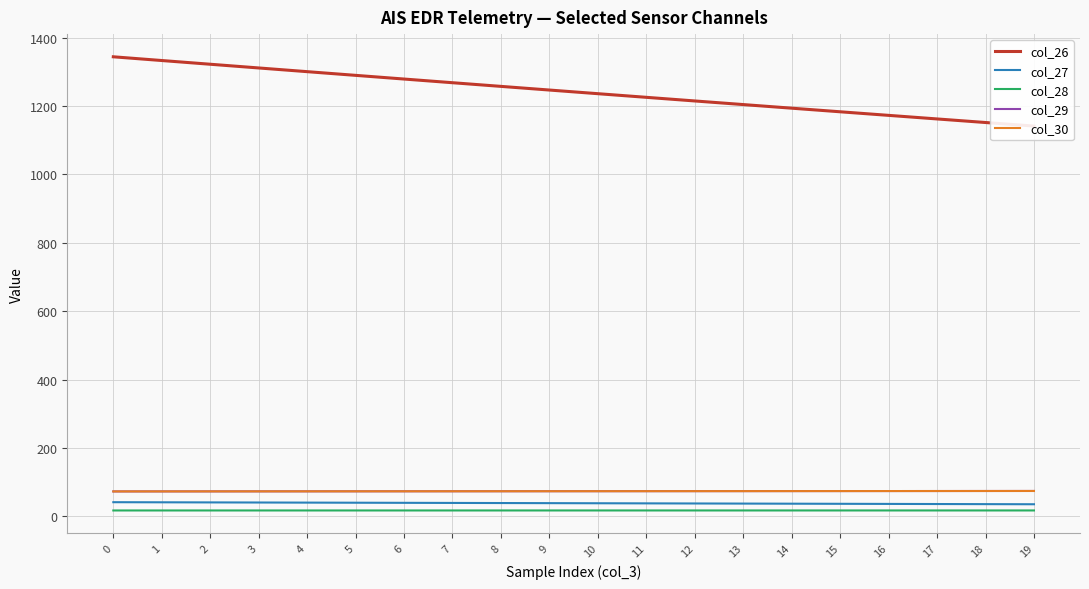

What is the average value of the col_27 series?

38.7